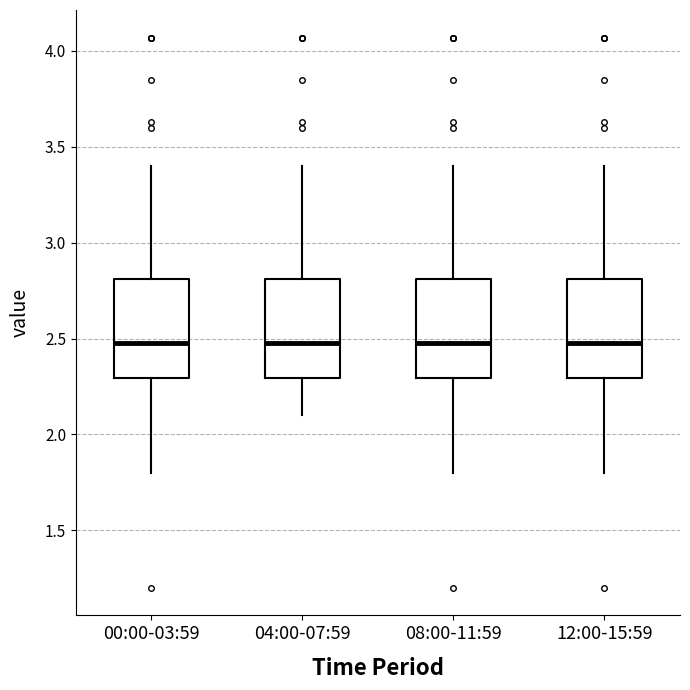

Where is the upper edge of the box for 04:00-07:59 on the y-axis? The values are not printed on the chart, so give them approximately, as read against the axis.

2.8